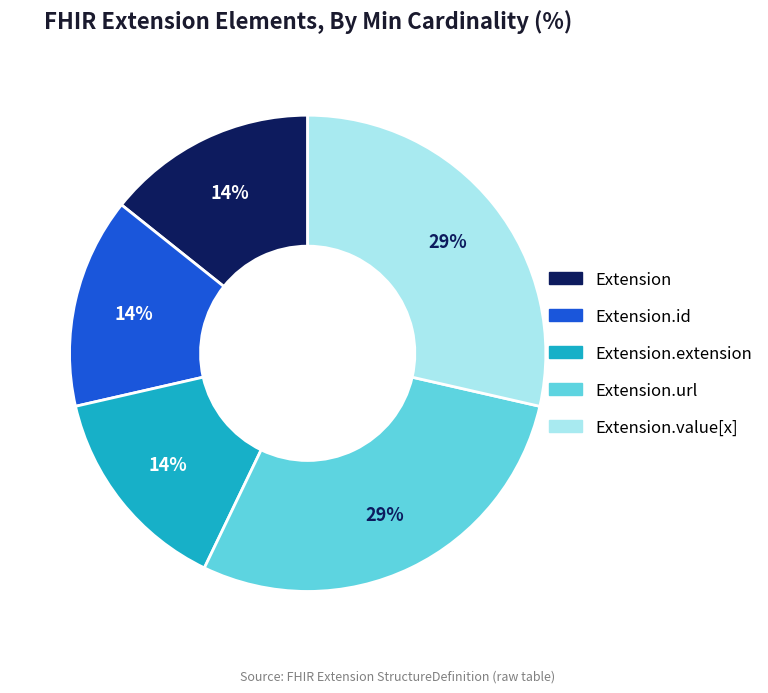

To the nearest percent, what is the average slice percentage?

20%